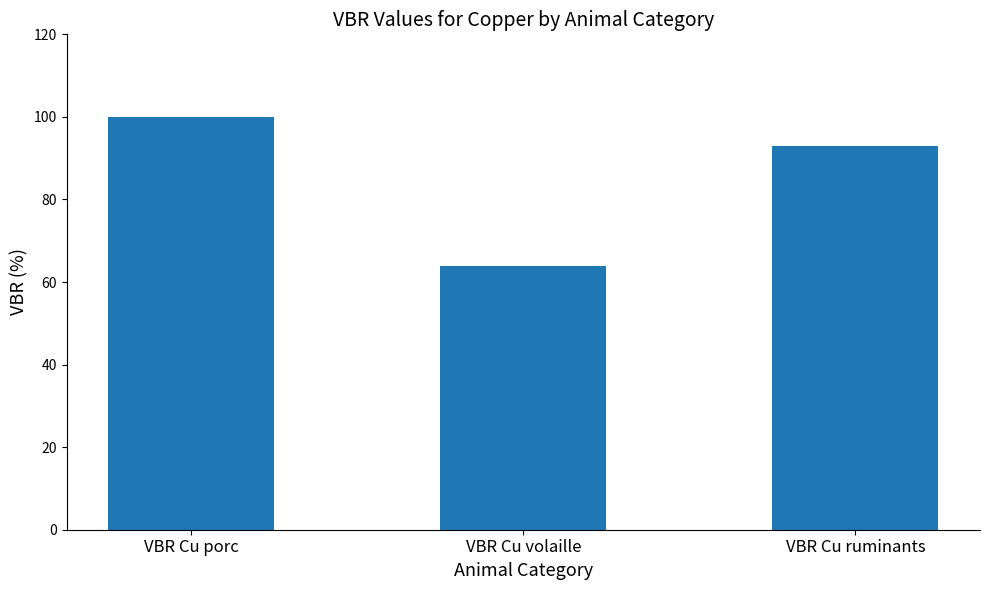

Is it true that the value at VBR Cu volaille is 64?

True